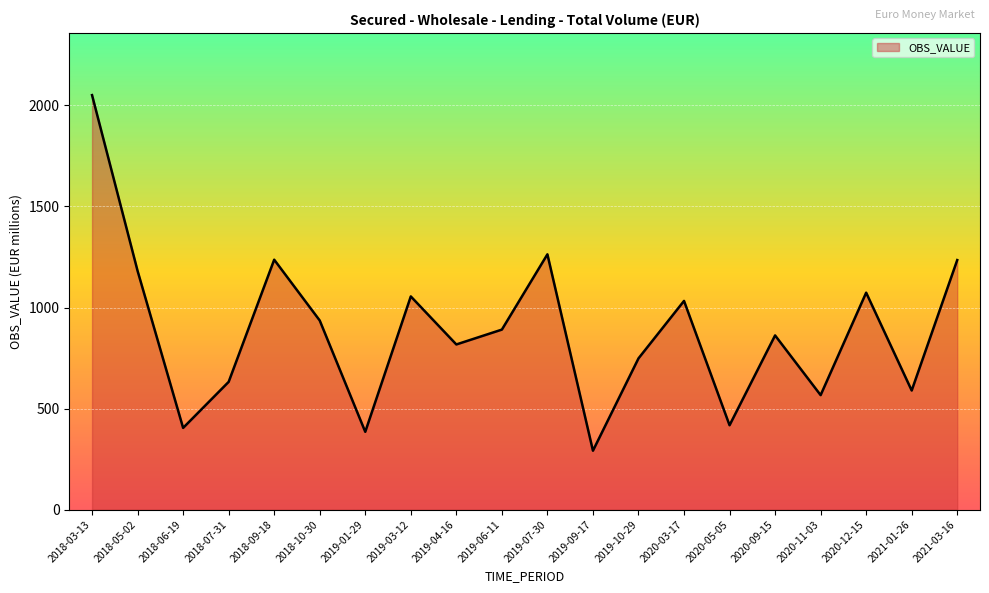

What is the sum of the values at 2020-12-15 and 2018-03-13?

3124.1